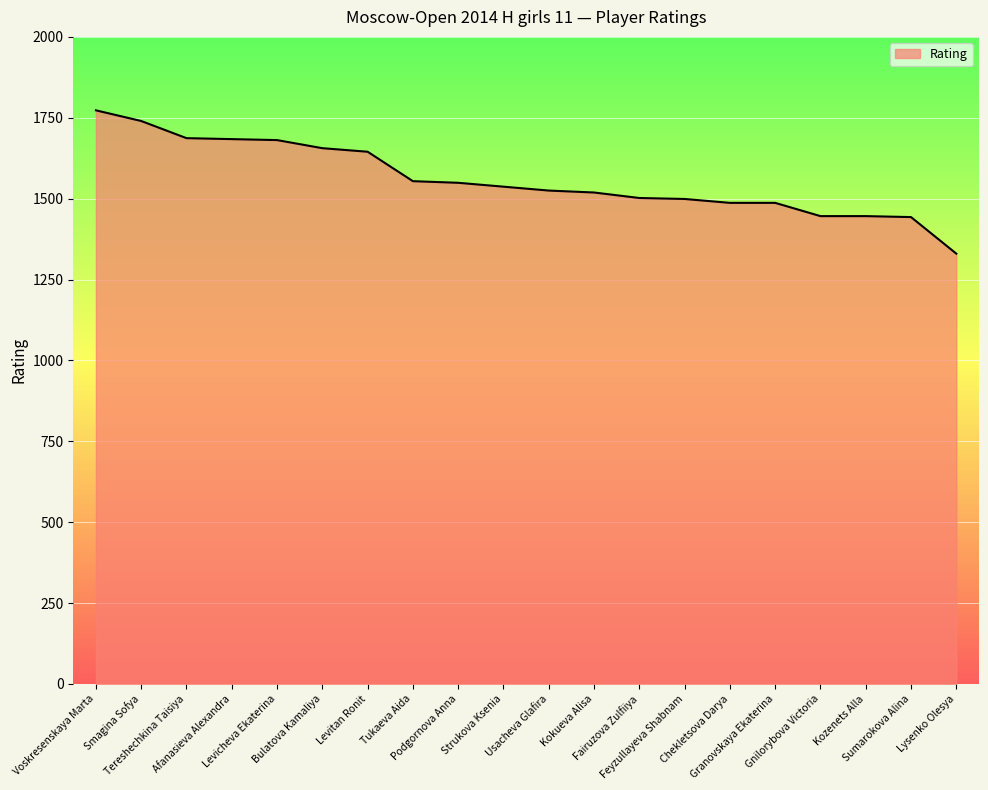

What is the minimum value shown in the chart?

1330